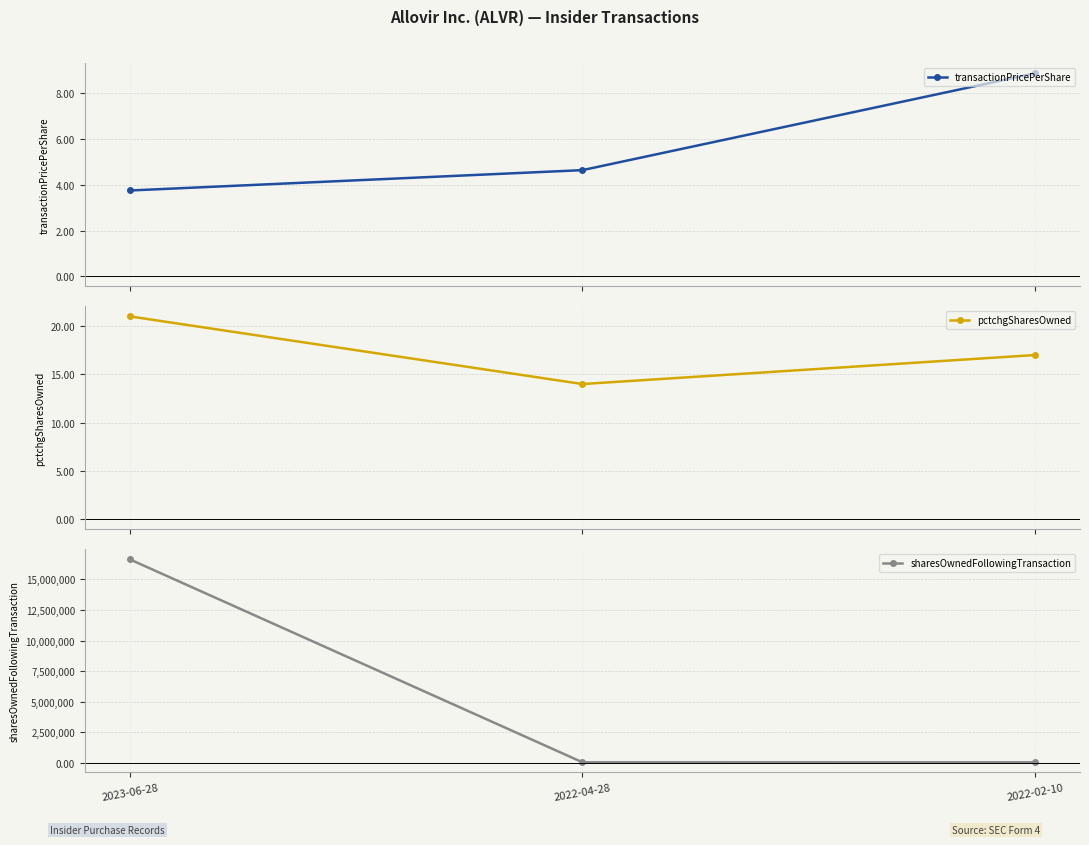

Which series has the largest total across all categories?

sharesOwnedFollowingTransaction